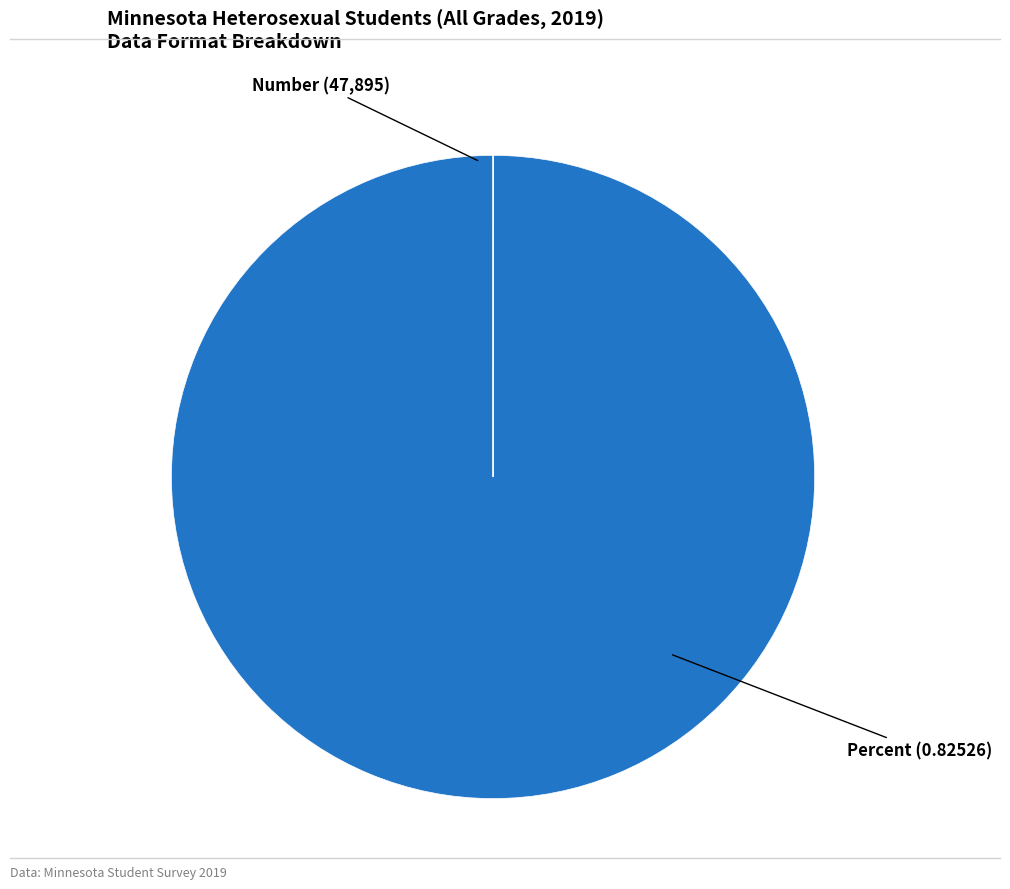

What is the majority slice?

Number